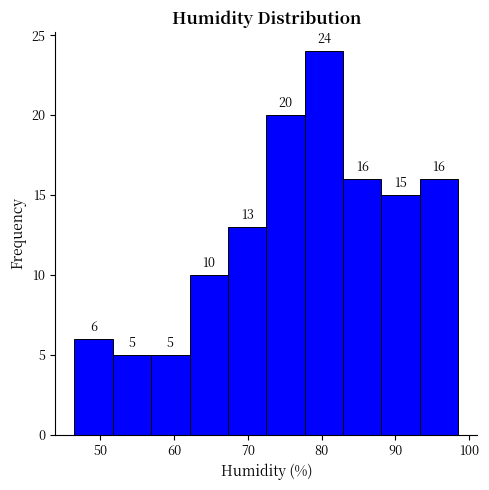

Reading left to right, transcribe this chart: for each bar, give the range it covers on the x-axis and its height. The bar edges are not printed on the chart, so give them approximately, as read against the axis.

46.5 to 51.7: 6
51.7 to 56.9: 5
56.9 to 62.1: 5
62.1 to 67.3: 10
67.3 to 72.5: 13
72.5 to 77.7: 20
77.7 to 82.9: 24
82.9 to 88.1: 16
88.1 to 93.3: 15
93.3 to 98.5: 16